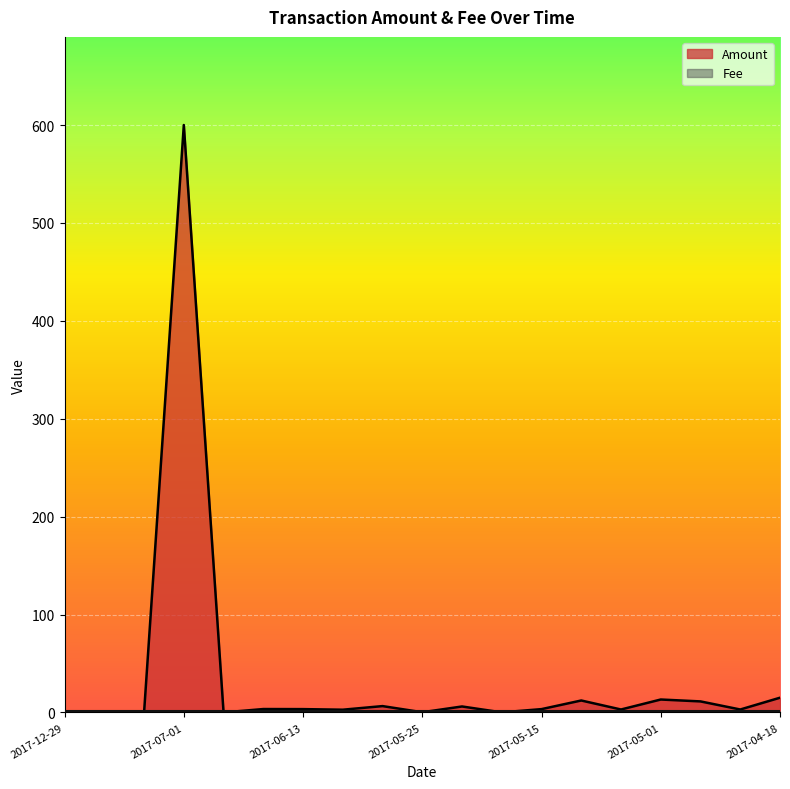

Count the number of values greater than 3.

10